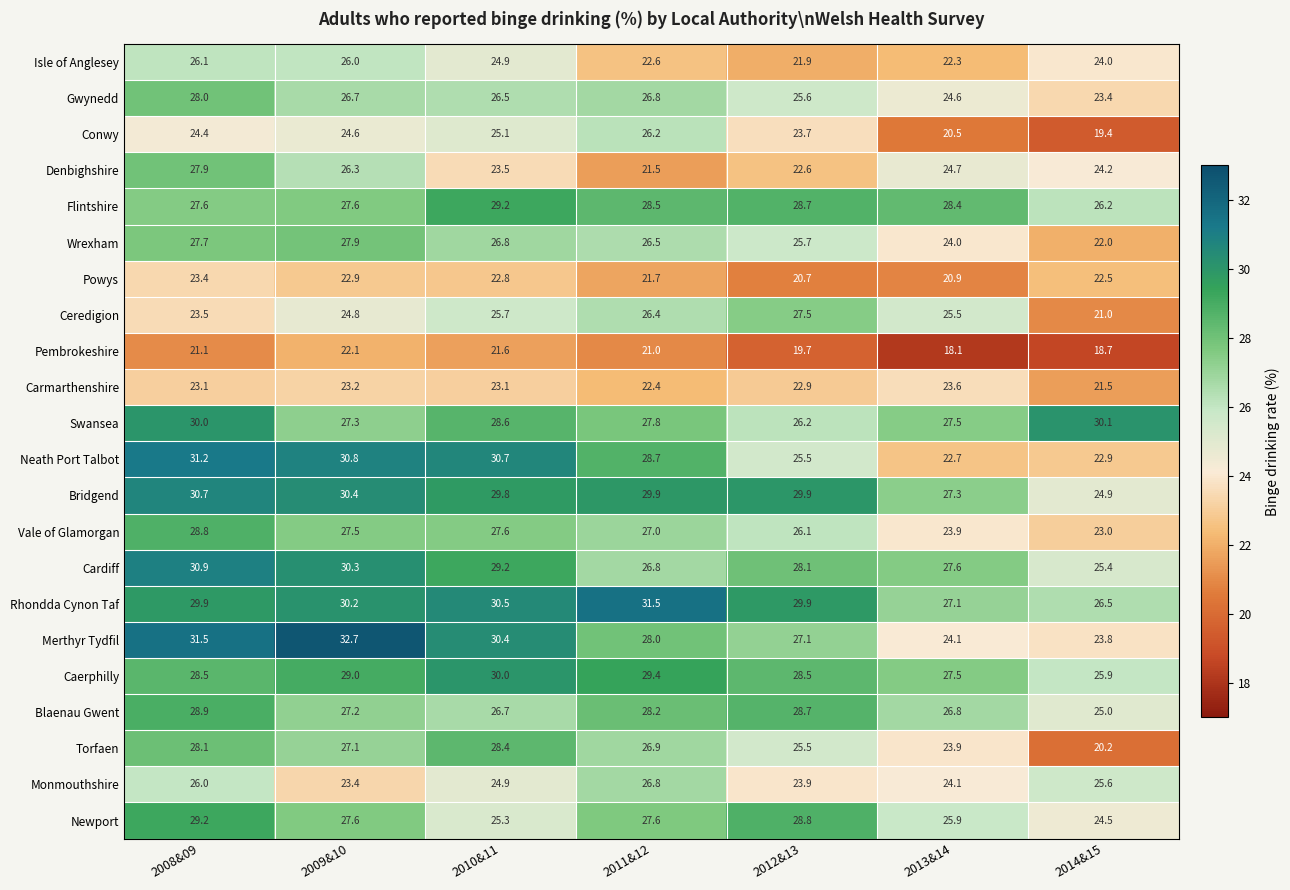

Which series changed the most between 2012&13 and 2013&14?

Conwy